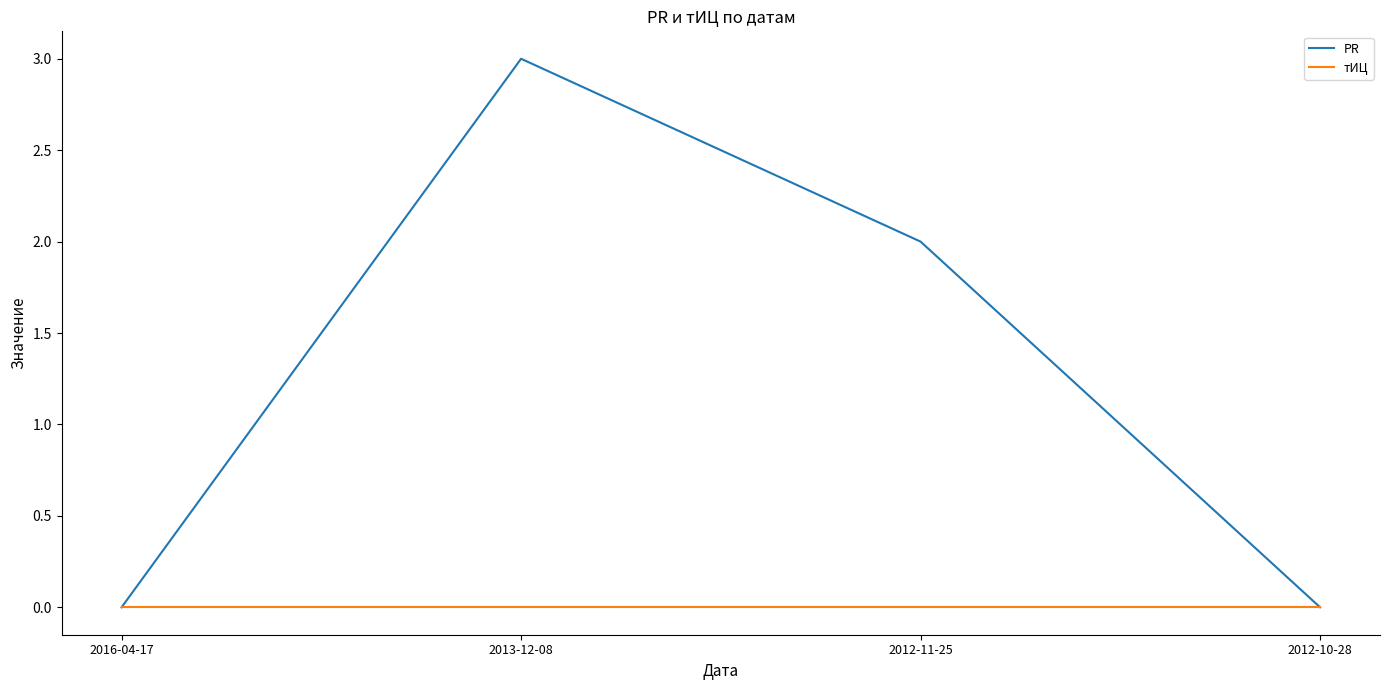

What are all the series names shown in the legend?

PR, тИЦ